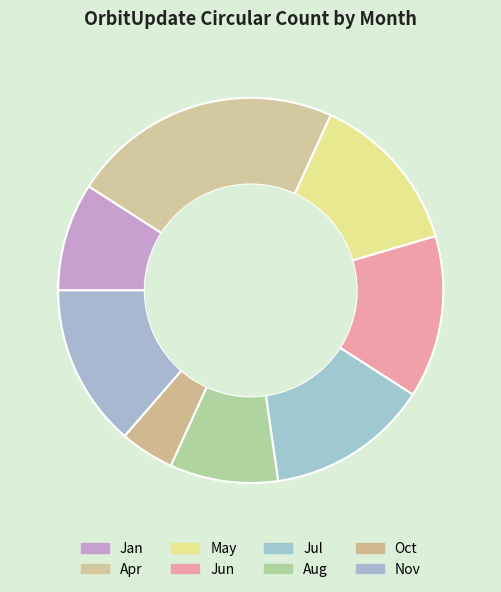

What is the change in value from Jan to Jun?

+1